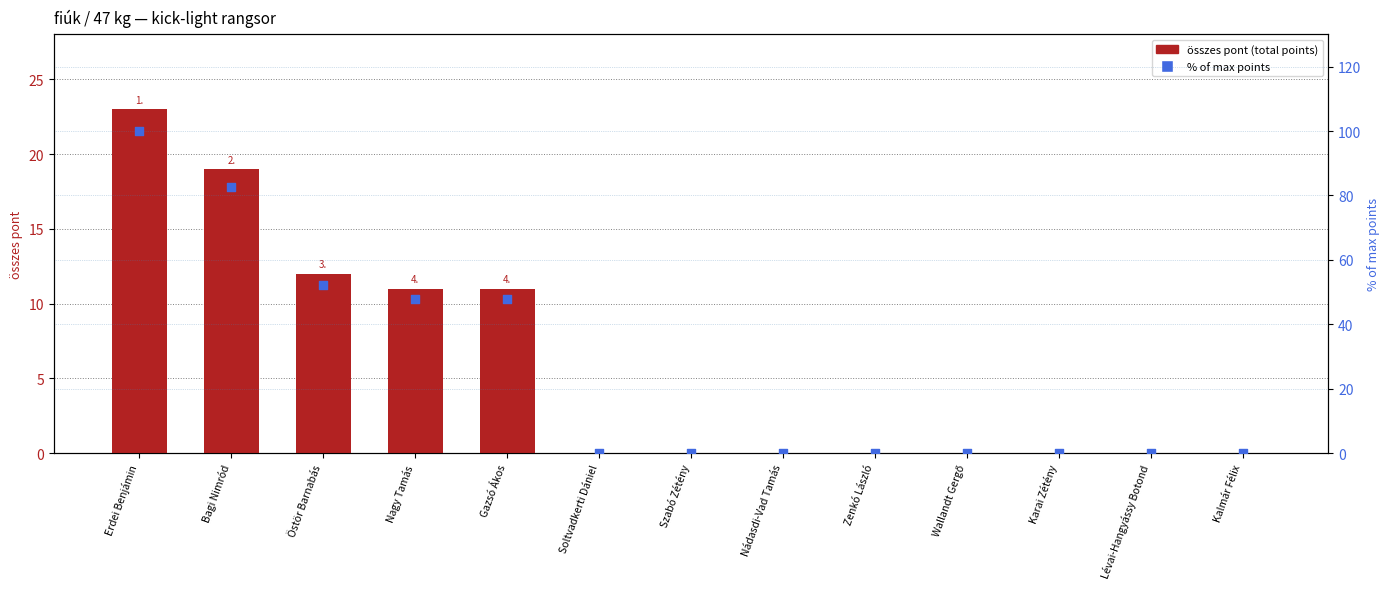

What are all the series names shown in the legend?

összes pont, % of max points